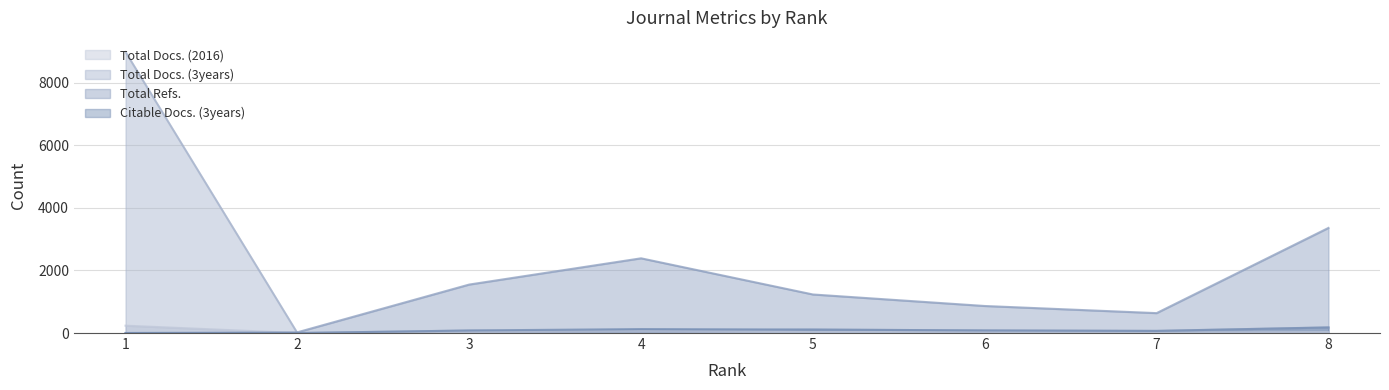

At how many categories does at least one series exceed 7565?

1